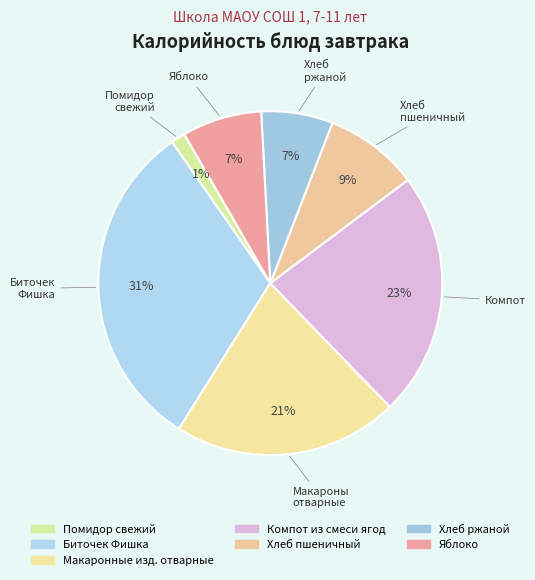

Which slice is the largest?

Биточек Фишка